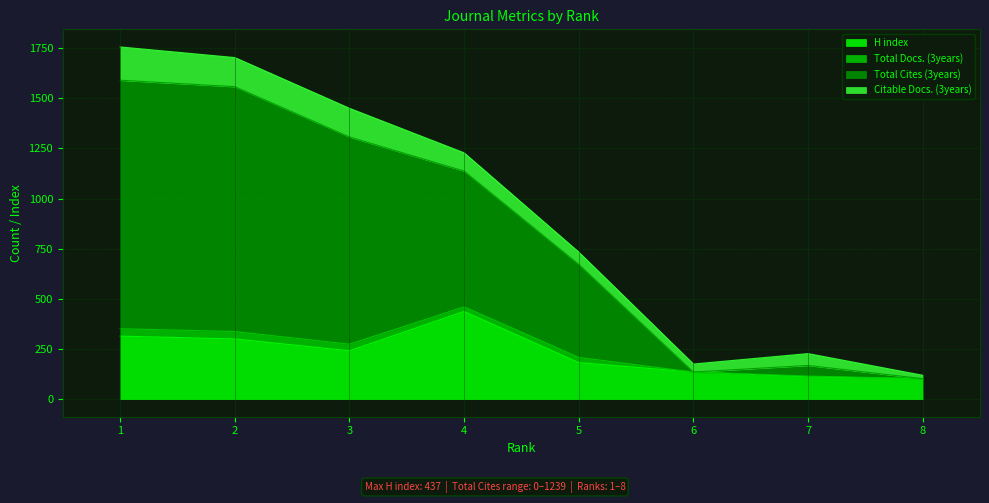

True or false: Total Cites (3years) has more than 2 points higher than both neighbors.

False